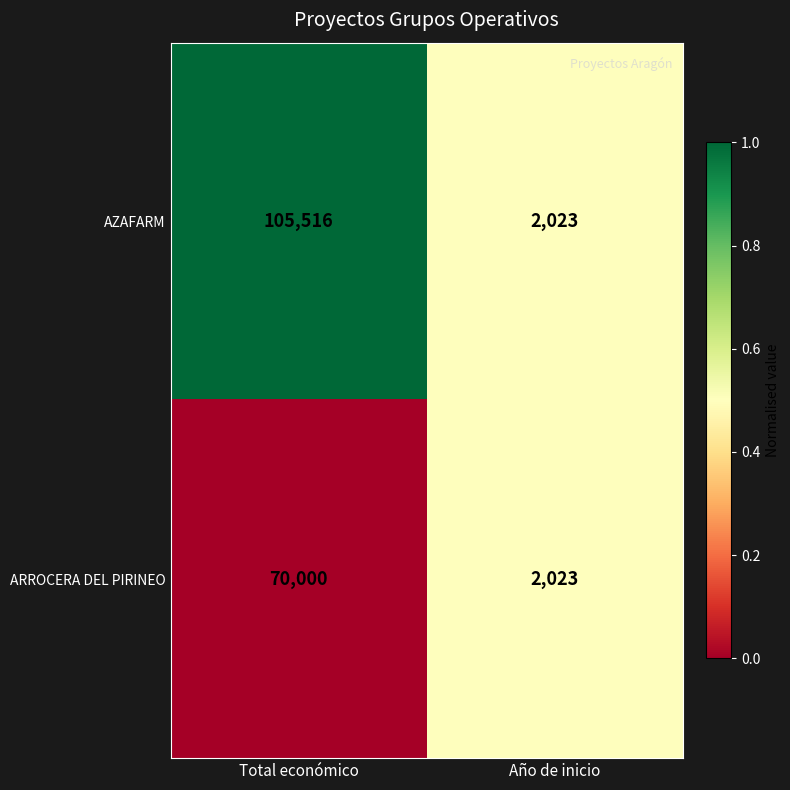

Rank the series by their average value, from lowest to highest.

ARROCERA DEL PIRINEO, AZAFARM